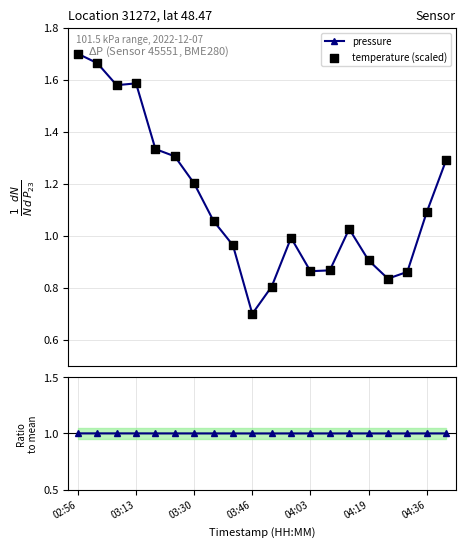

Which series contains the highest Y value?

pressure